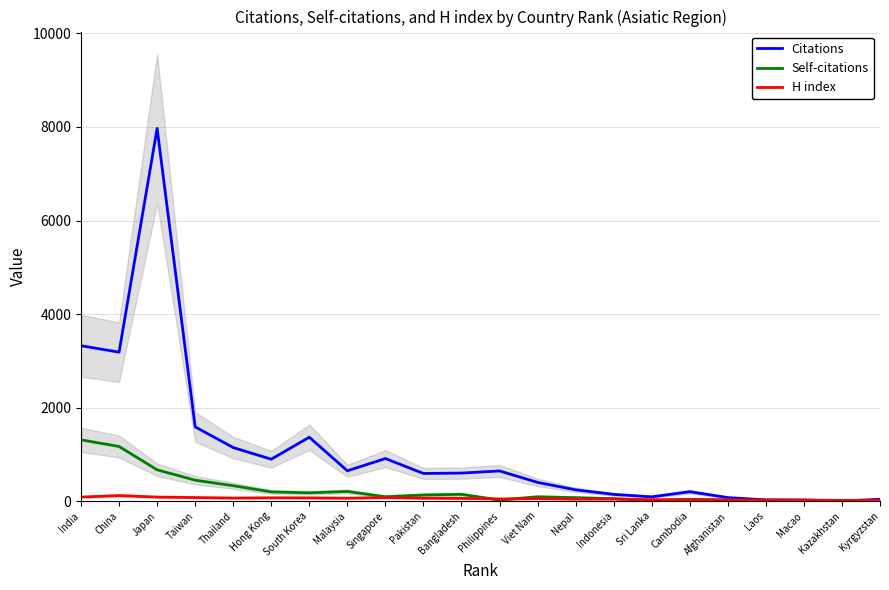

What is the greatest value displayed?

7969